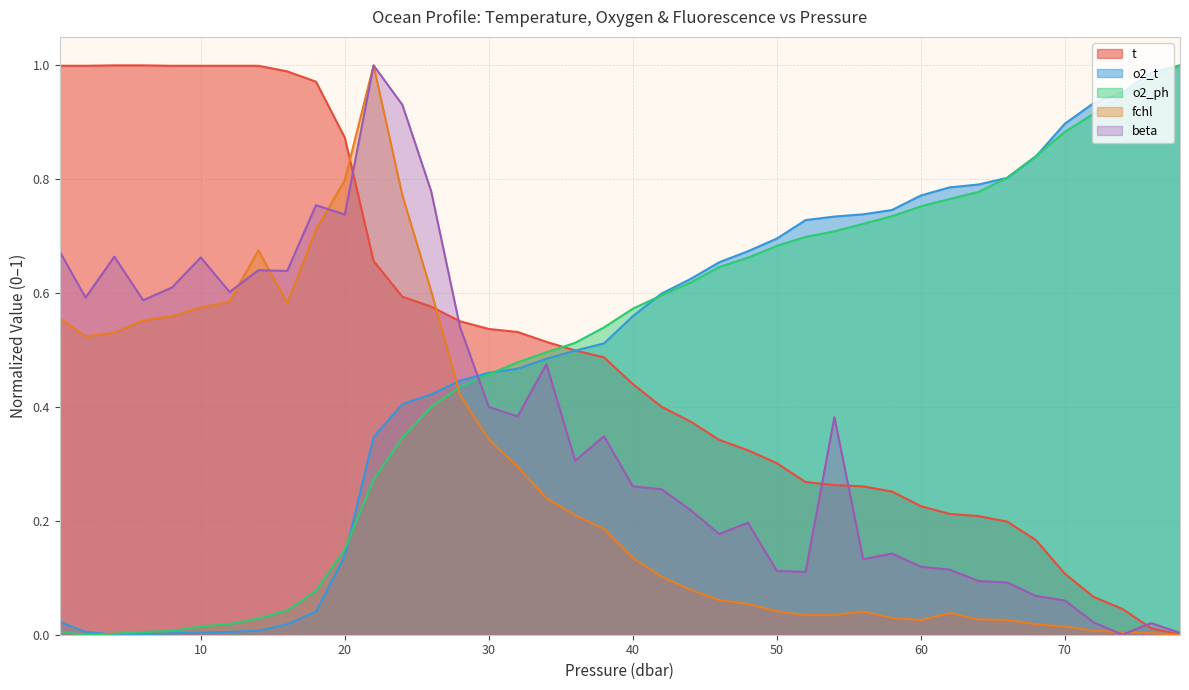

What is the label of the 14th point from the right?

52.0